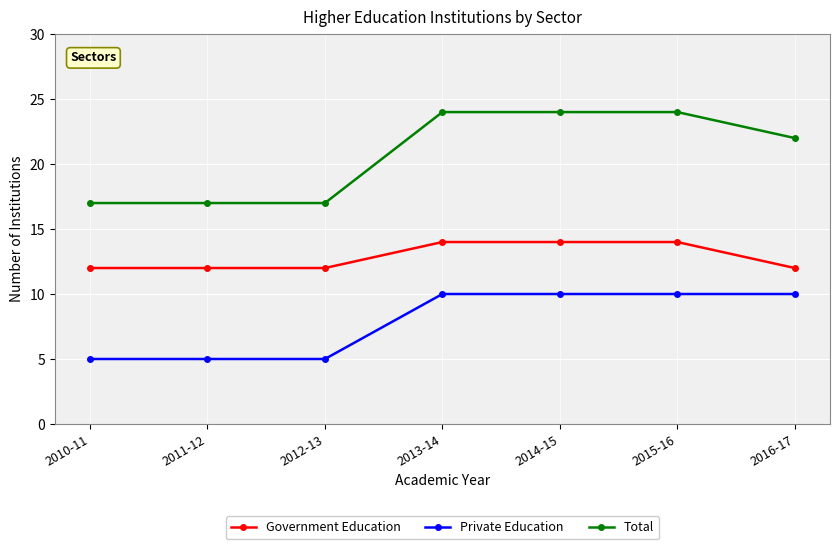

Which series has the largest total across all categories?

Total